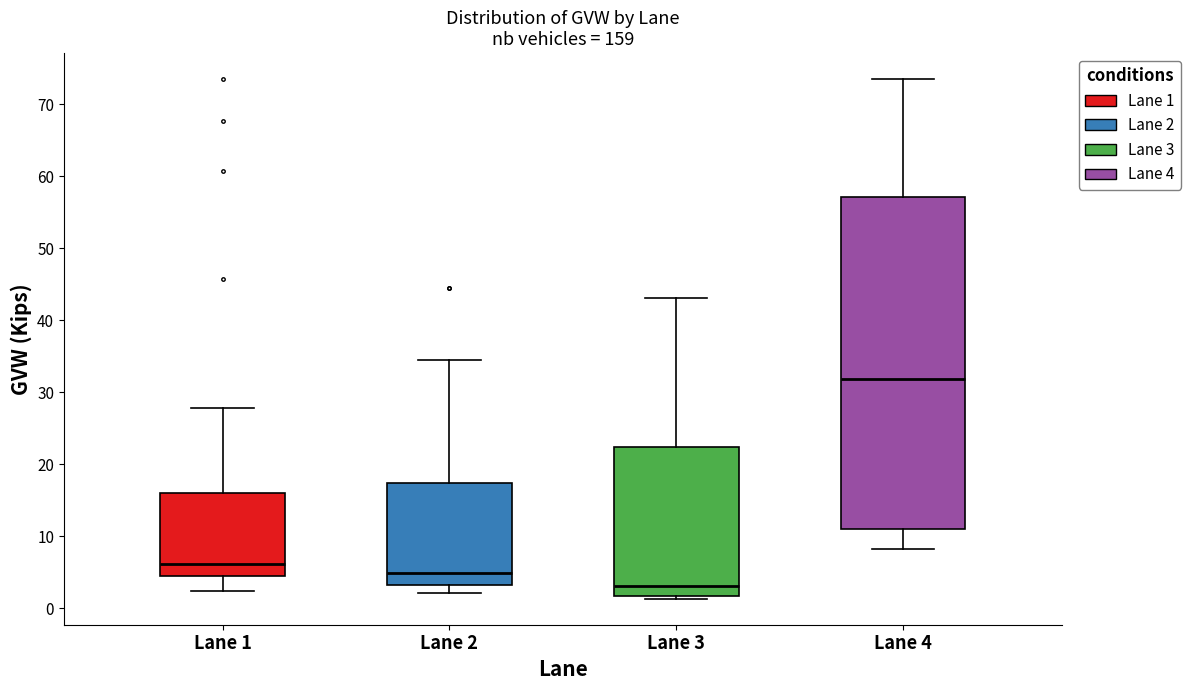

Which box's median line is the highest?

Lane 4